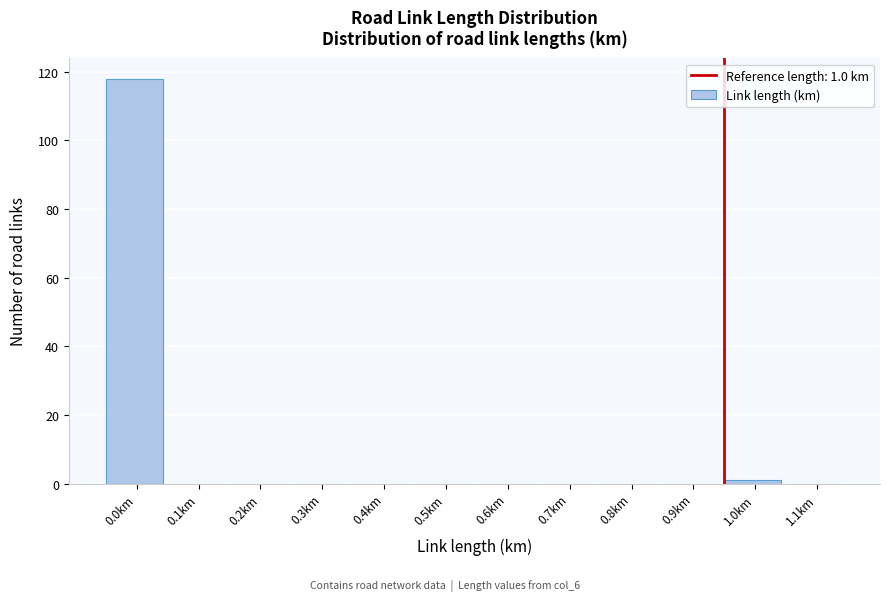

Reading right to left, extract all data points from this chart.

1.1km=0	1.0km=1	0.9km=0	0.8km=0	0.7km=0	0.6km=0	0.5km=0	0.4km=0	0.3km=0	0.2km=0	0.1km=0	0.0km=118